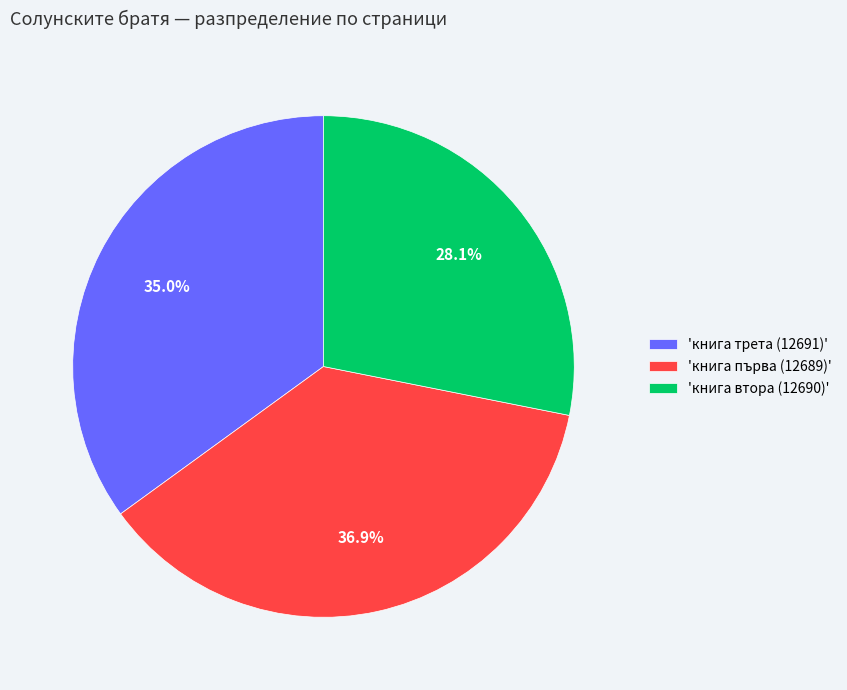

Which slice is the smallest?

'книга втора (12690)'